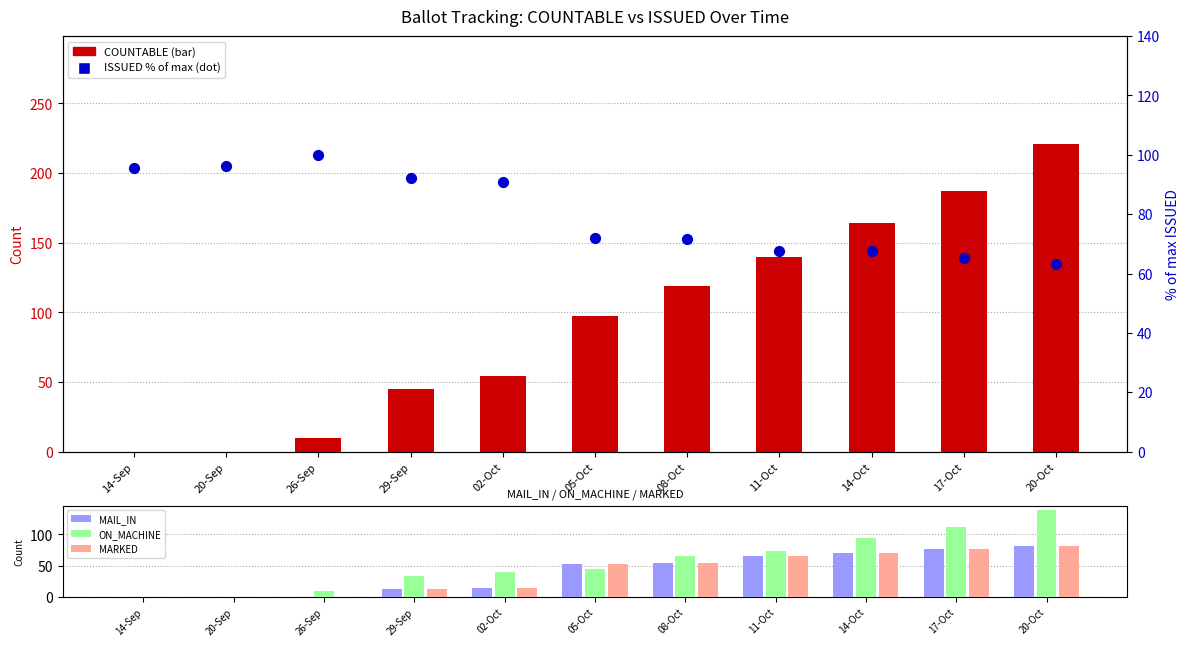

What is the total value across all series at 14-Oct?

231.6